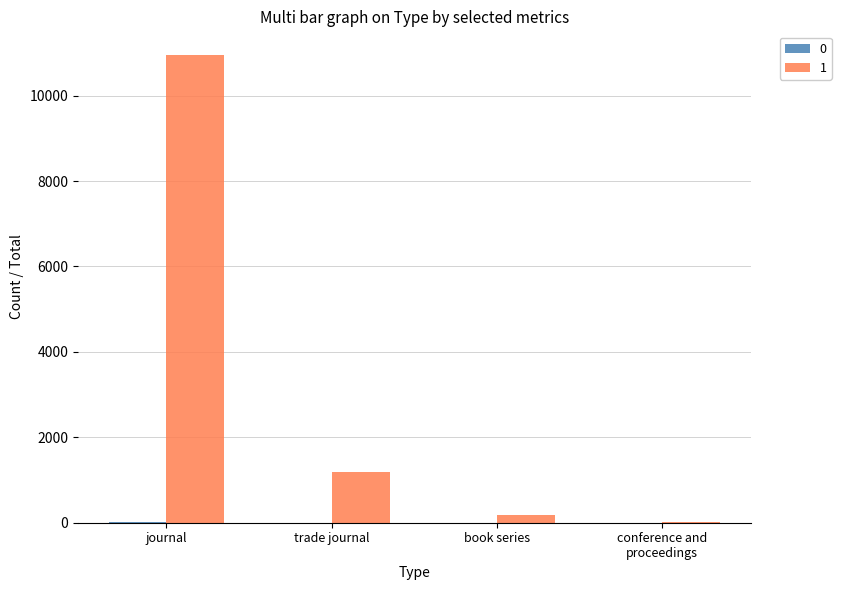

Are the bars horizontal?

No